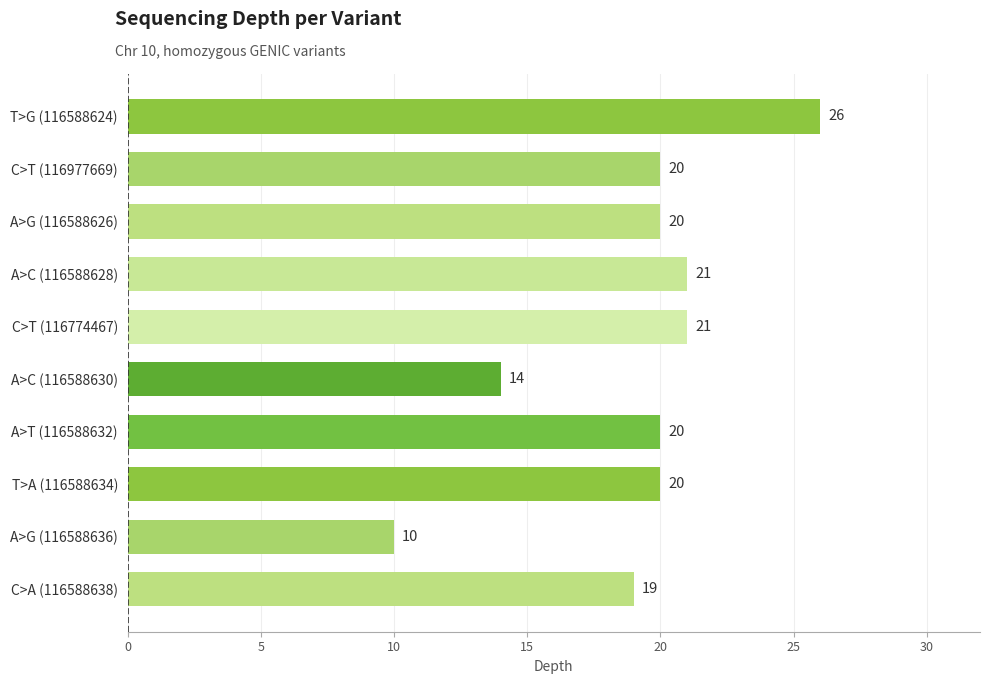

What is the label of the 6th bar from the bottom?

C>T (116774467)